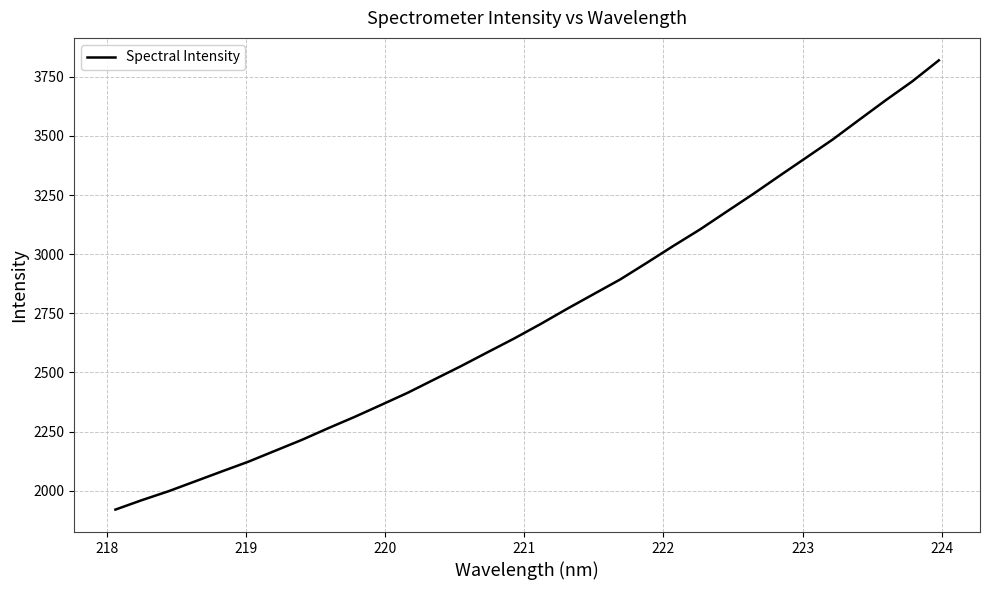

Does the chart have visible grid lines?

Yes